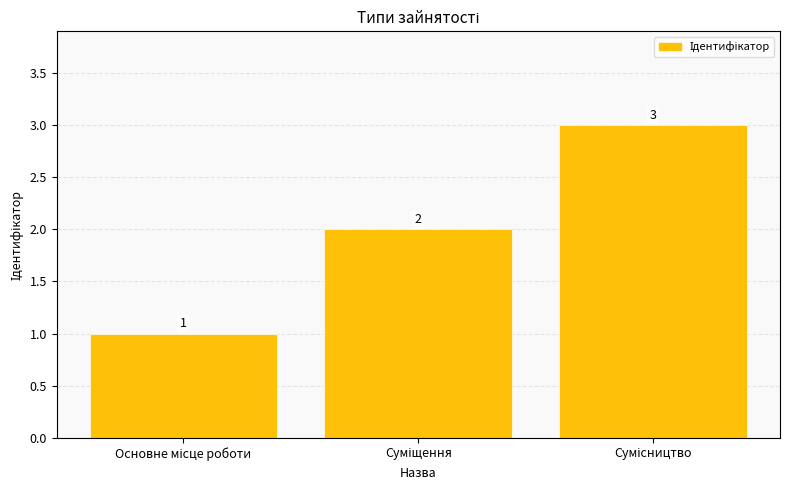

How many bars are there in total?

3